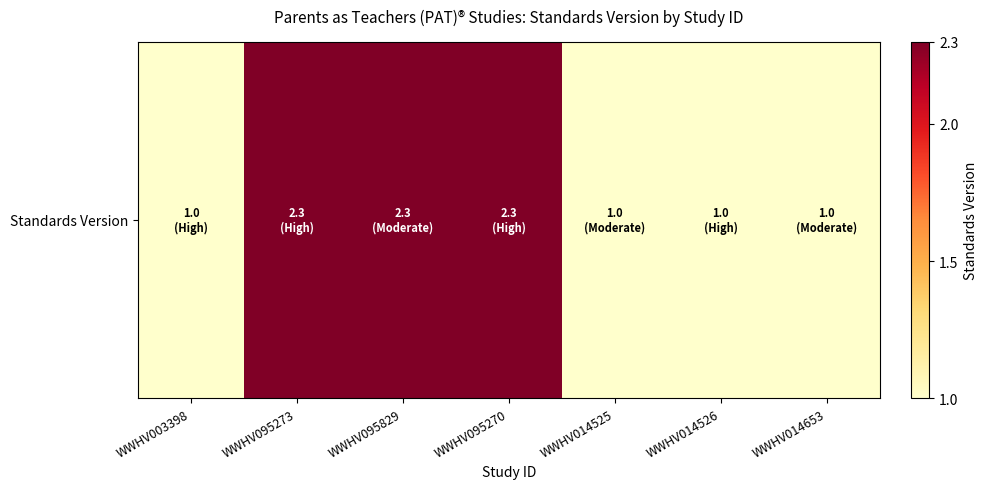

What is the minimum value shown in the chart?

1.0